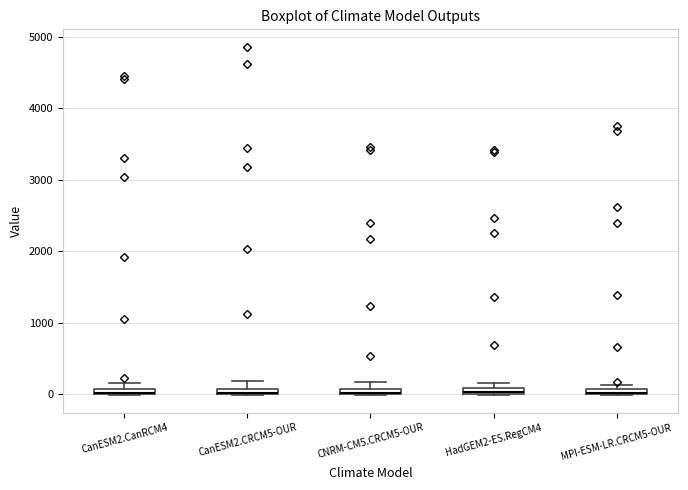

Where is the lower edge of the box for CanESM2.CRCM5-OUR on the y-axis? The values are not printed on the chart, so give them approximately, as read against the axis.

0